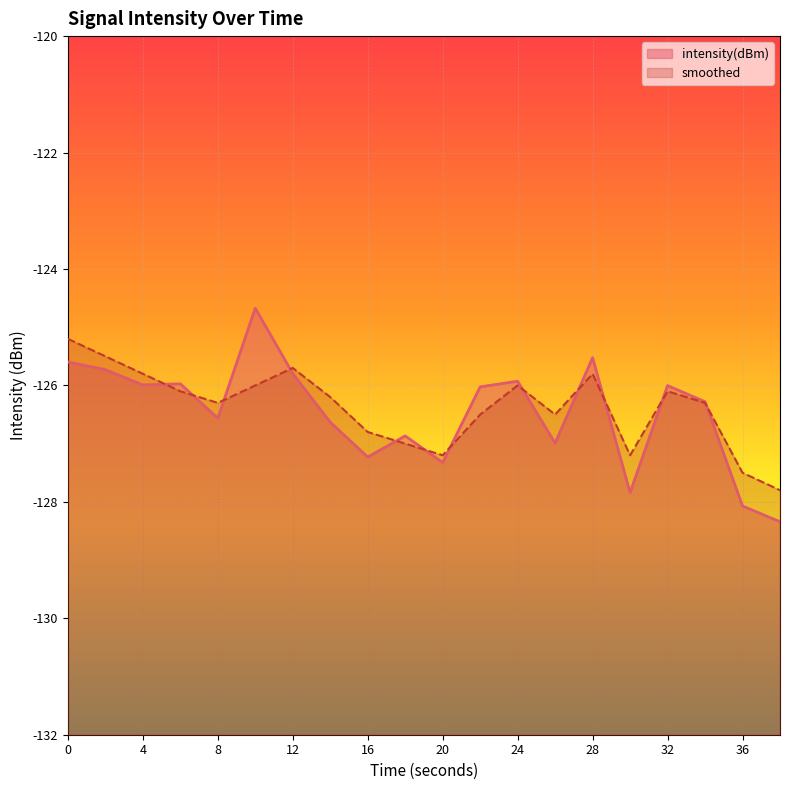

Which series changed the most between 2 and 38?

intensity(dBm)